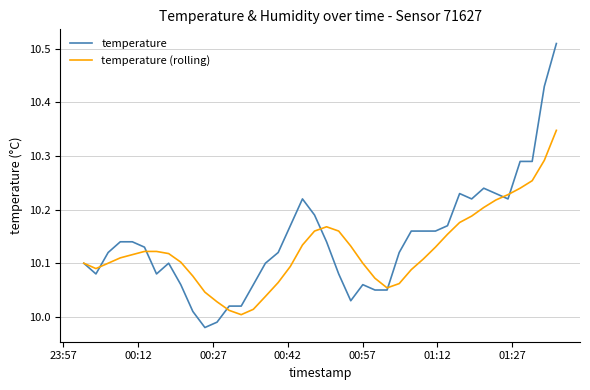

Which series has the largest range (max minus min)?

temperature